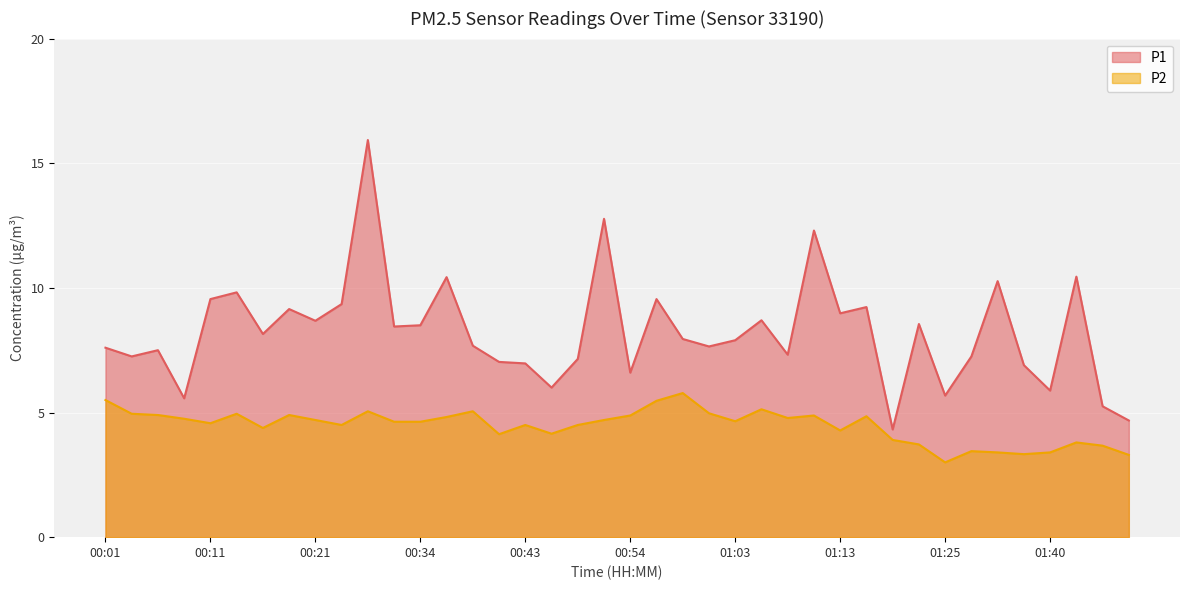

What is the value of the P1 point at the 29th from the left?

9.0